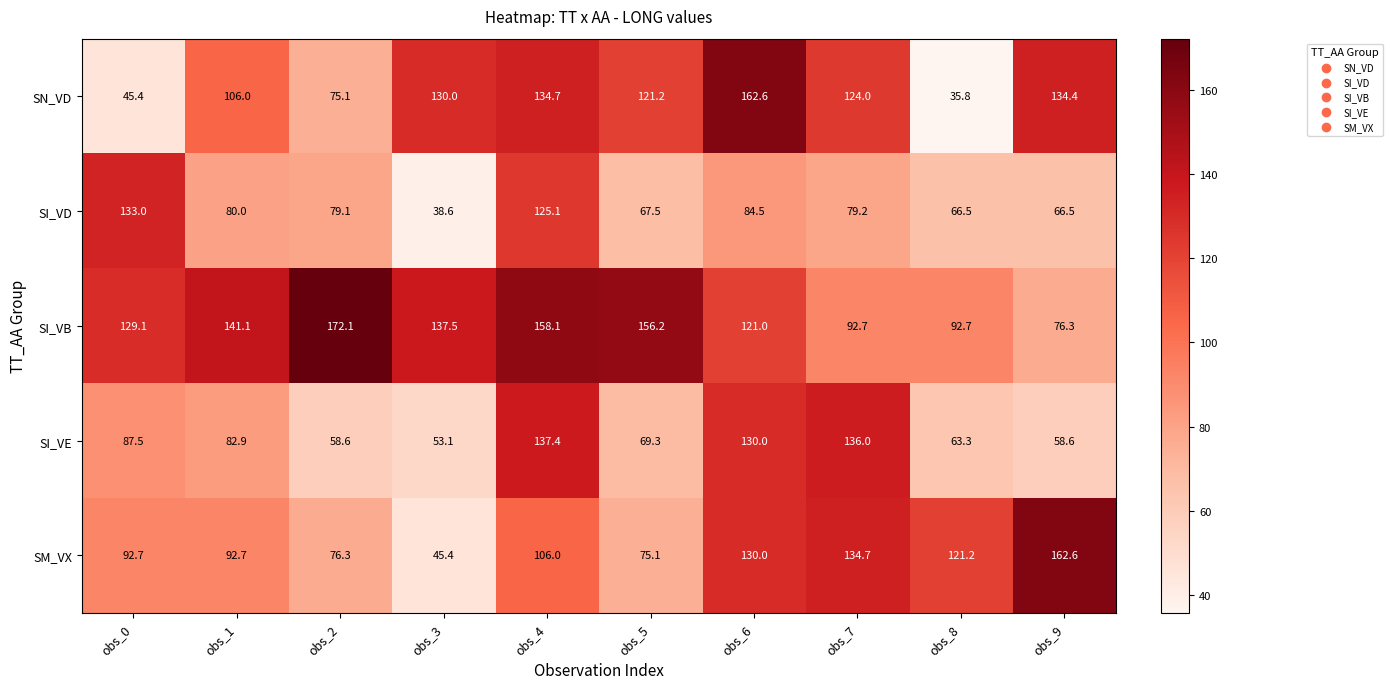

How many categories are shown in the chart?

10